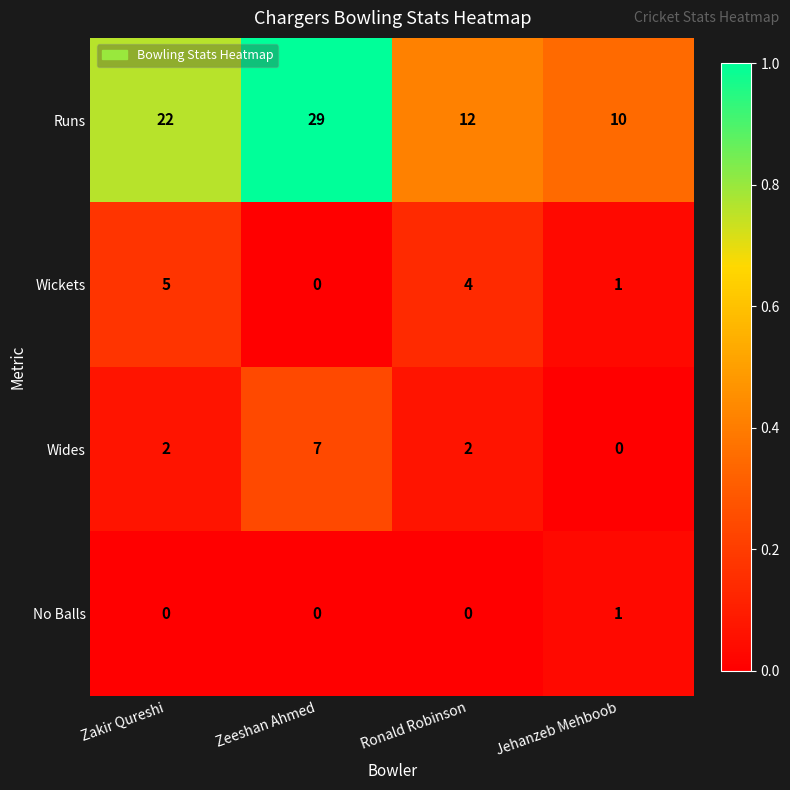

Rank the series by their maximum value, from lowest to highest.

No Balls, Wickets, Wides, Runs